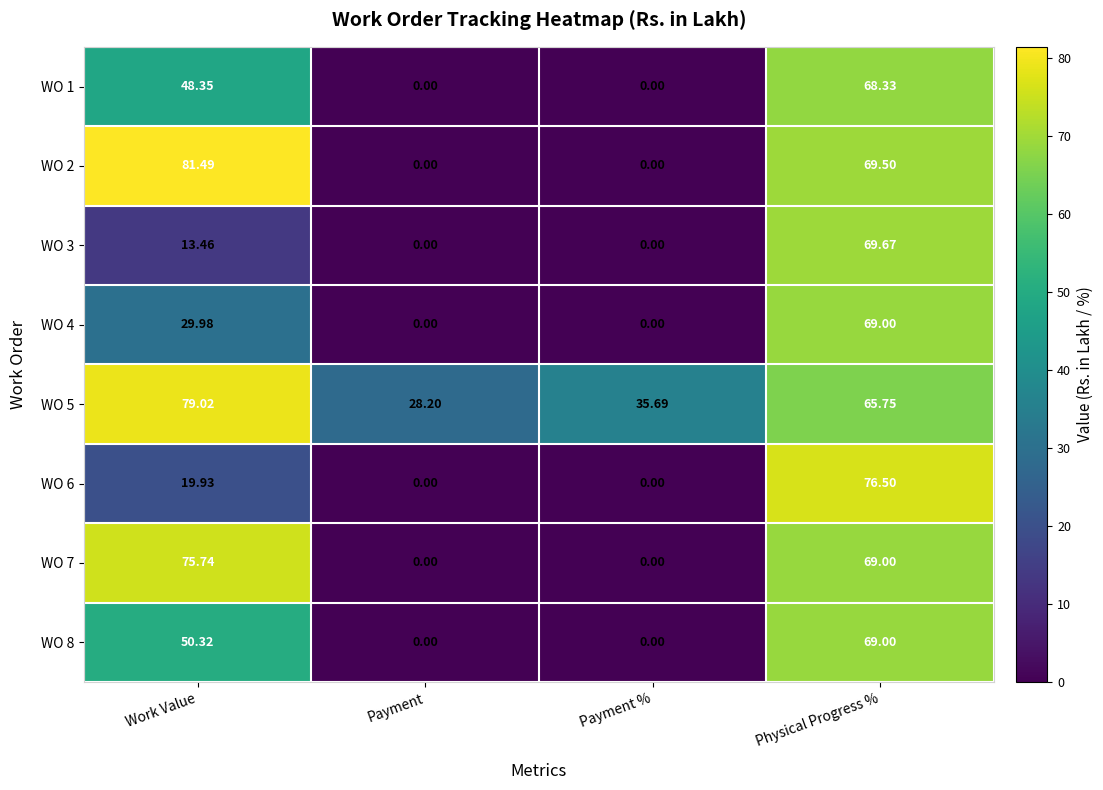

How many series are shown in this chart?

8